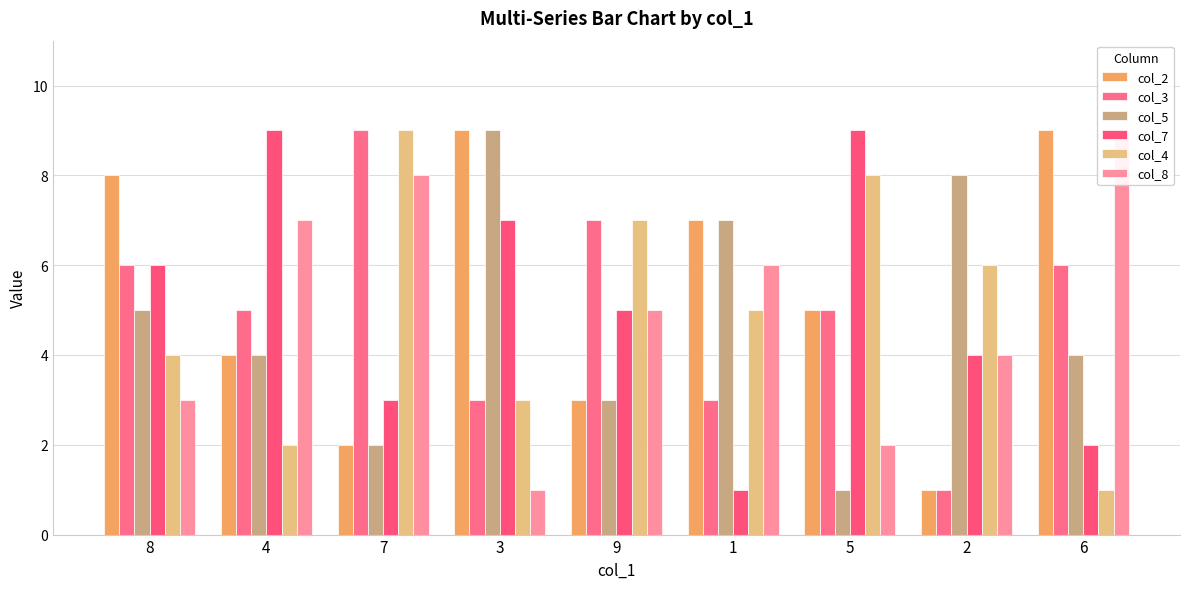

What is the label of the 3rd bar from the left?

7